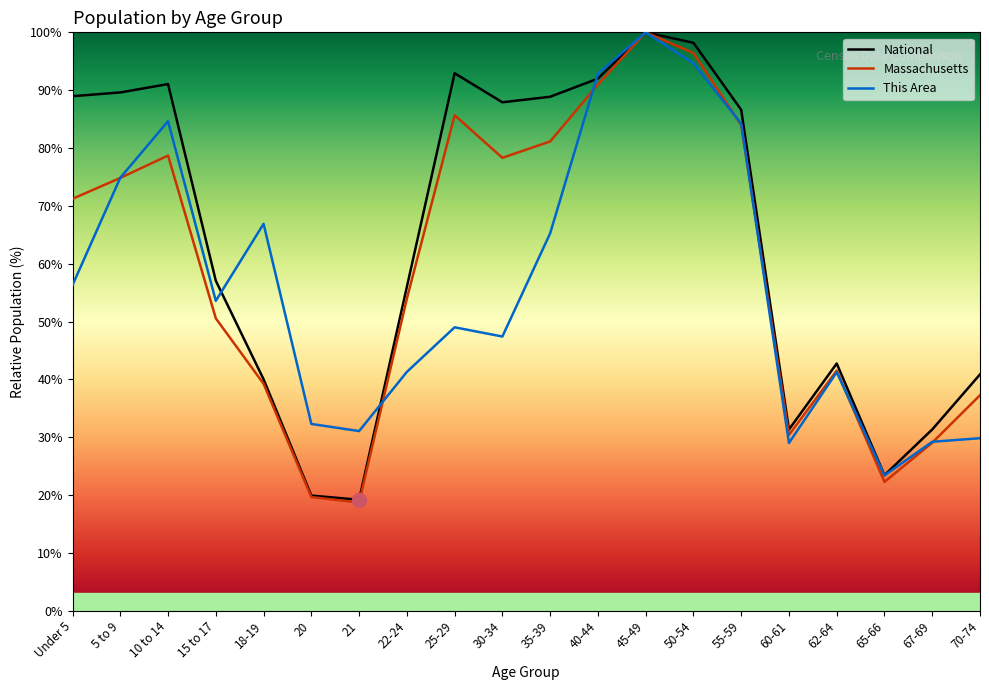

What is the sum of the This Area values at 50-54 and 35-39?

159.9